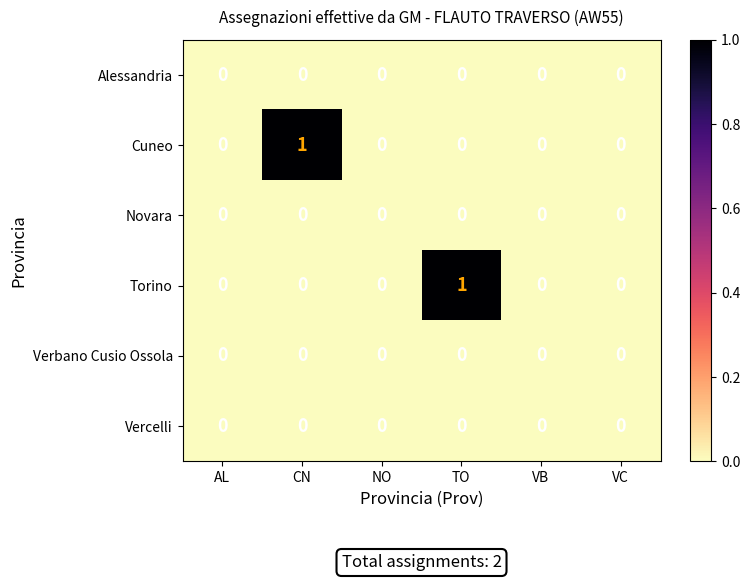

Which series changed the most between TO and VB?

Torino